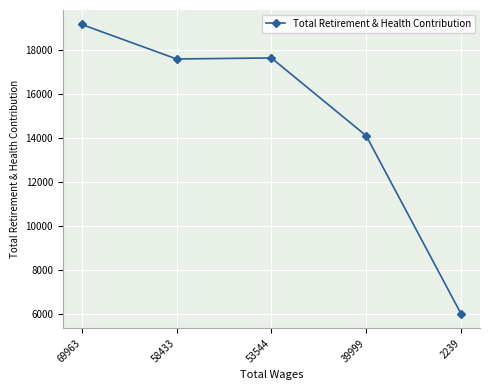

How many data points are less than 17582?

2